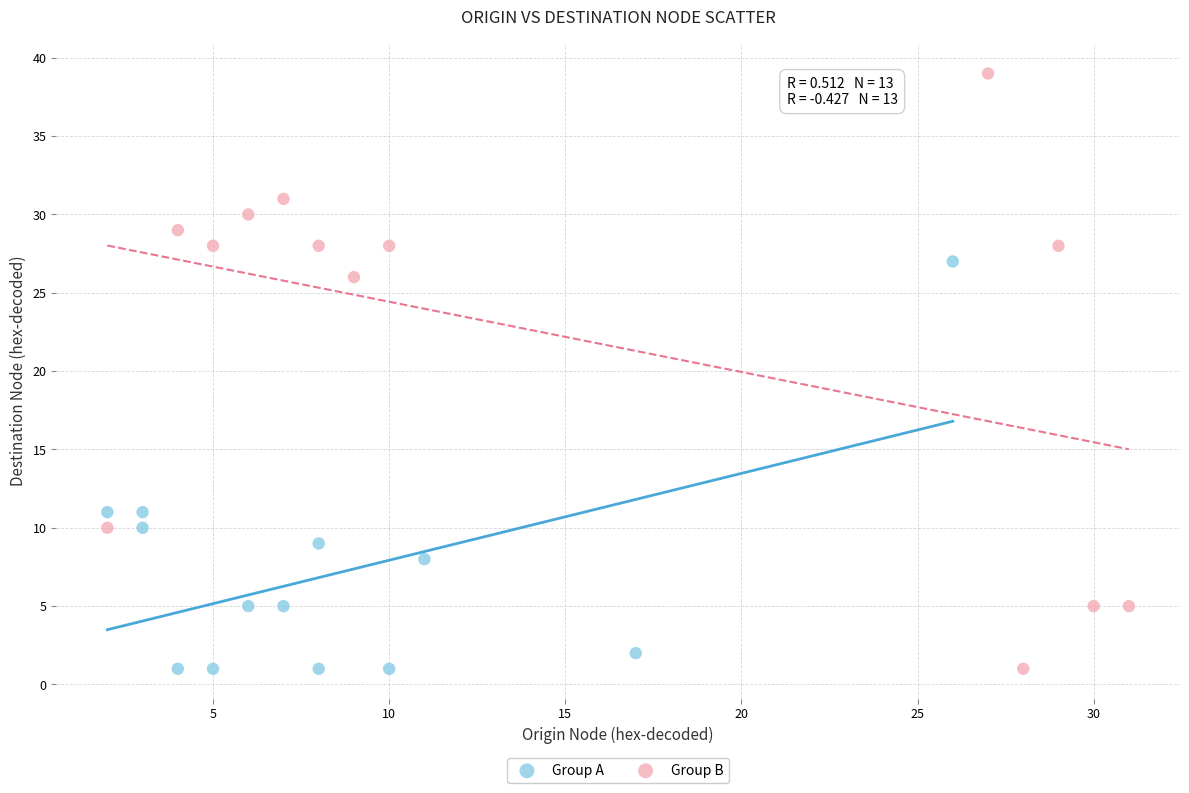

Which series has the widest spread of Y values?

Group B